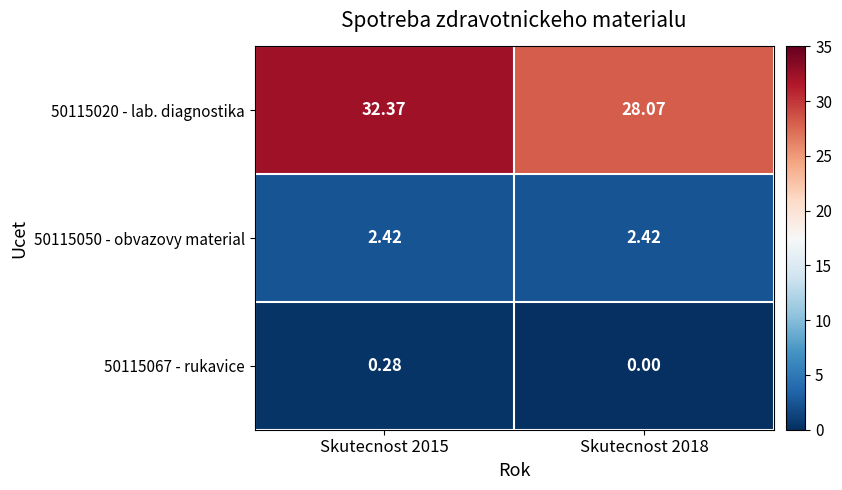

Is the value of 50115067 - rukavice at Skutecnost 2015 greater than the value of 50115020 - lab. diagnostika at Skutecnost 2018?

No